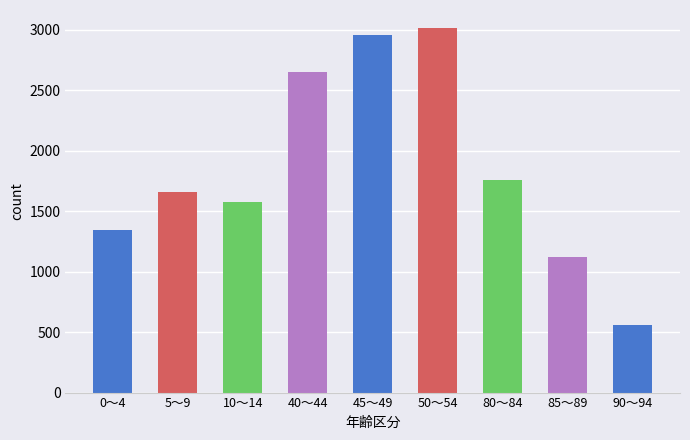

What position from the right is 5～9?

8